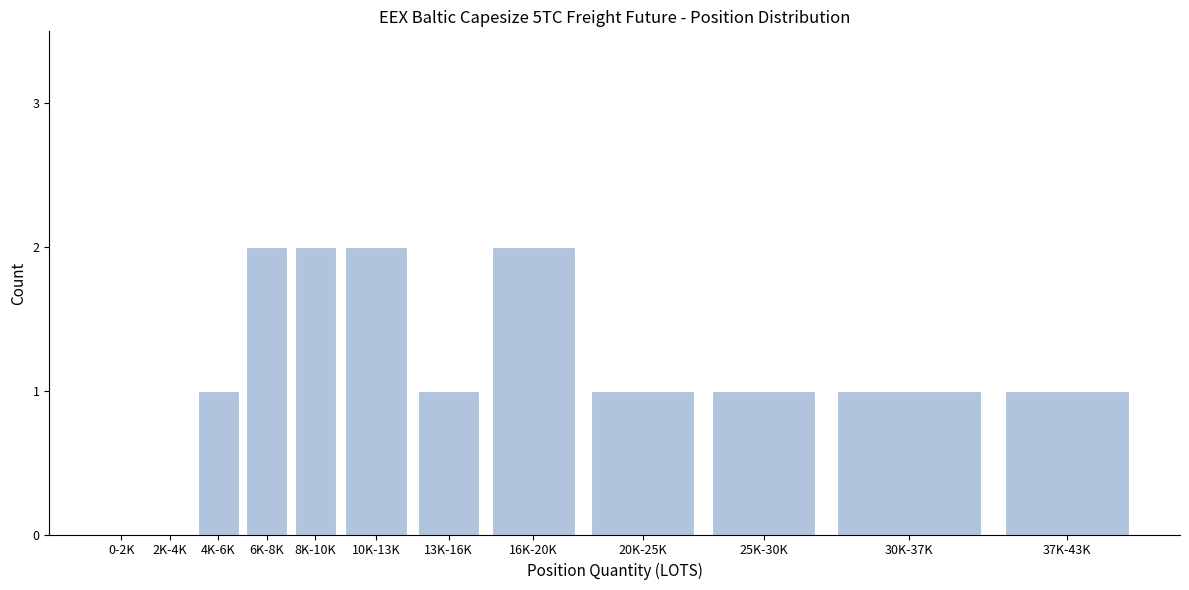

Reading left to right, extract all data points from this chart.

0-2K=0	2K-4K=0	4K-6K=1	6K-8K=2	8K-10K=2	10K-13K=2	13K-16K=1	16K-20K=2	20K-25K=1	25K-30K=1	30K-37K=1	37K-43K=1